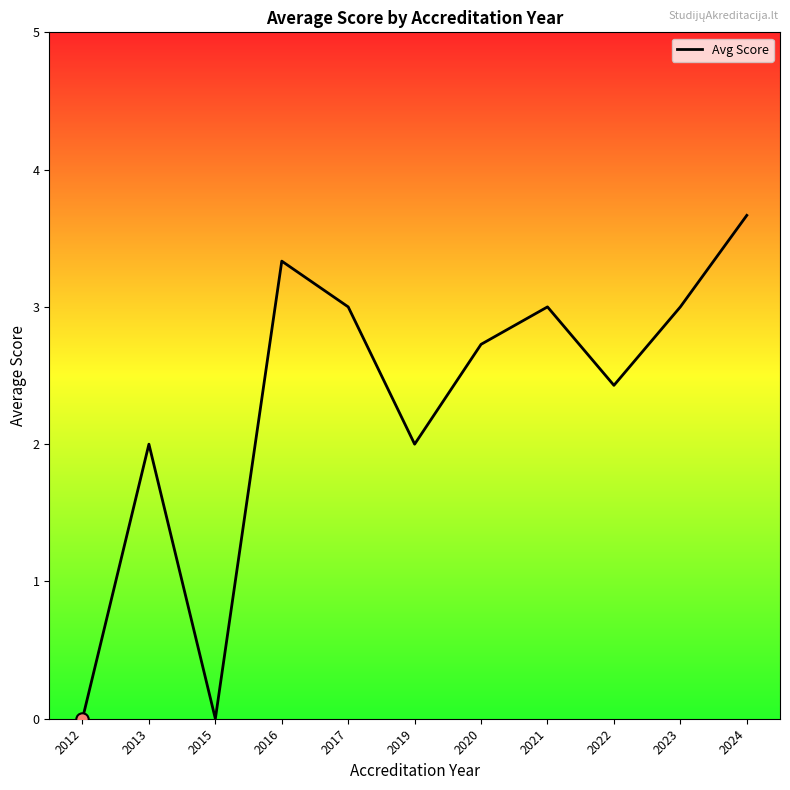

Which has a higher value, 2015 or 2013?

2013